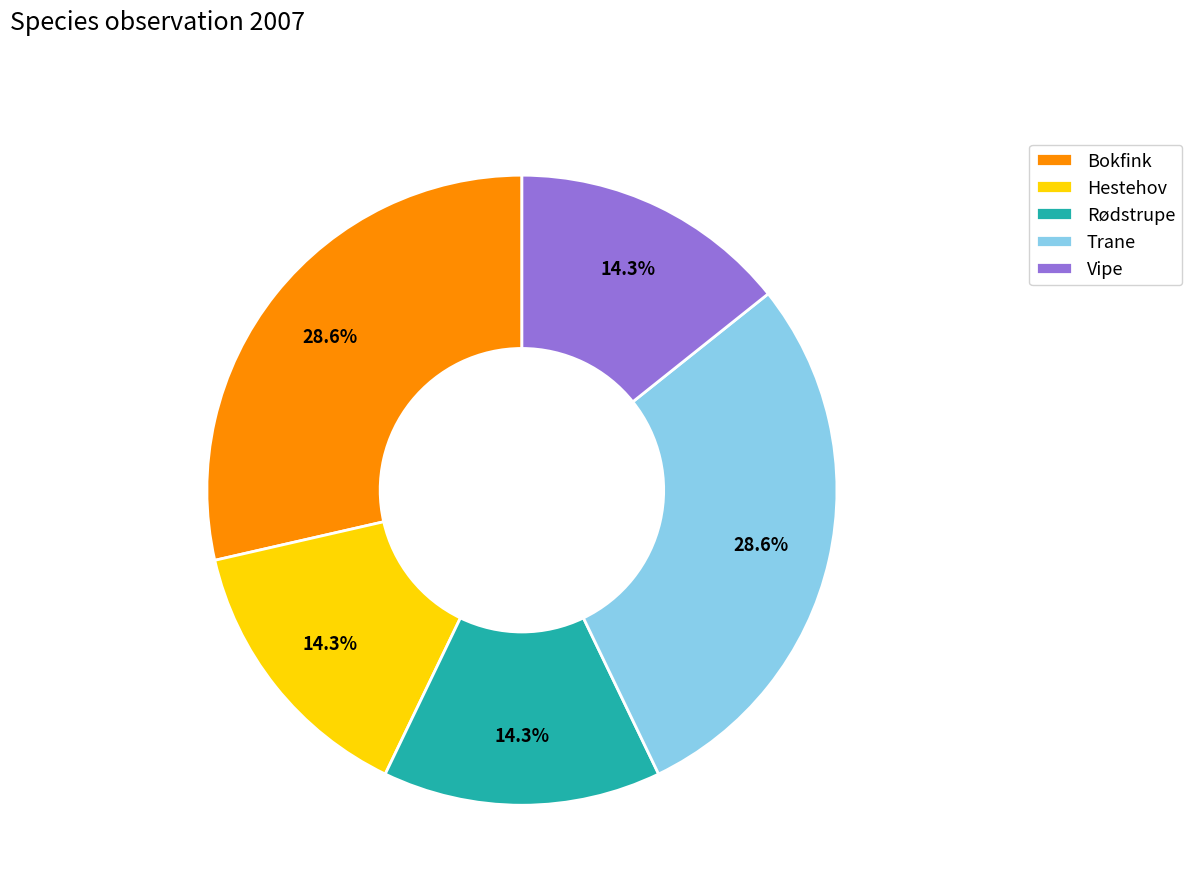

True or false: Rødstrupe accounts for 14% of the total.

True